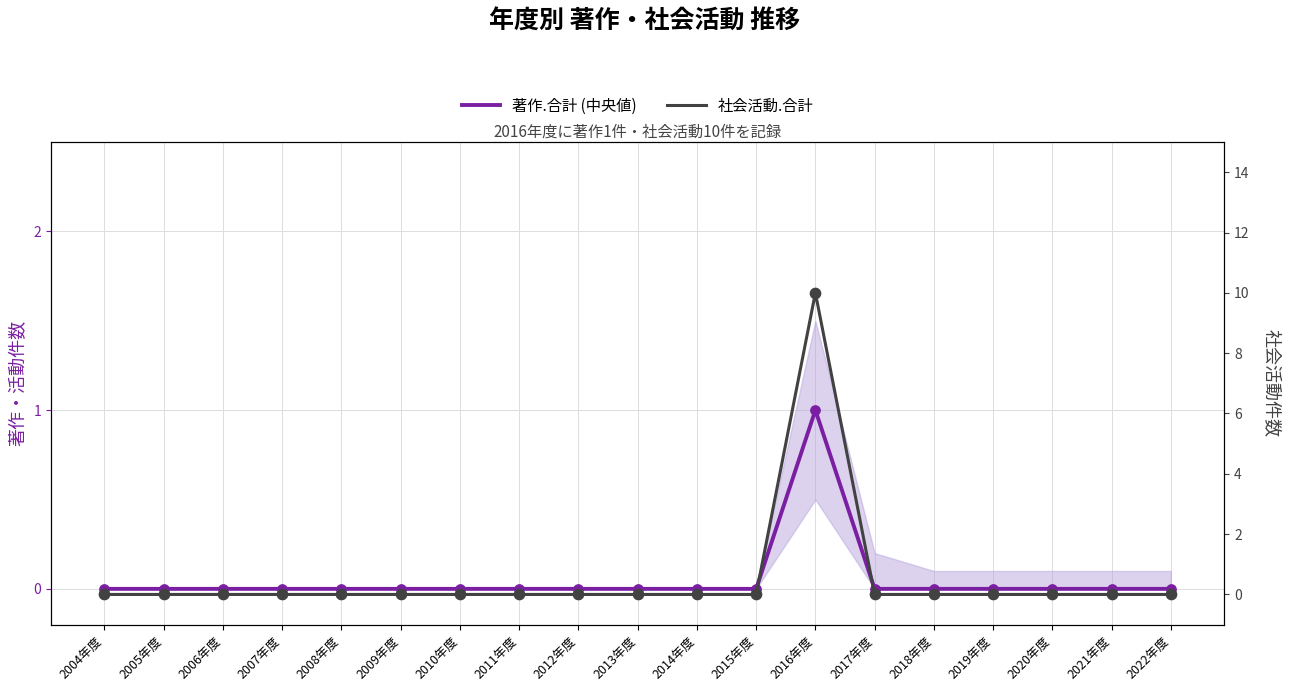

At which category is the sum across all series the highest?

2016年度